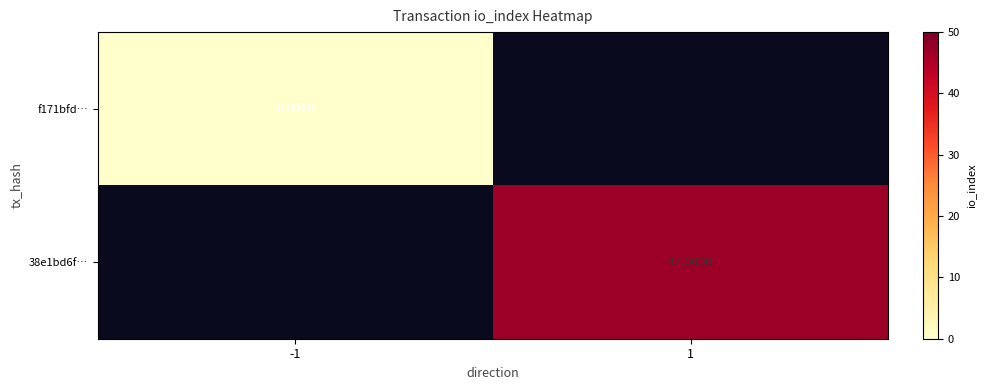

Is it true that 38e1bd6f… equals 47.0 at 1?

True